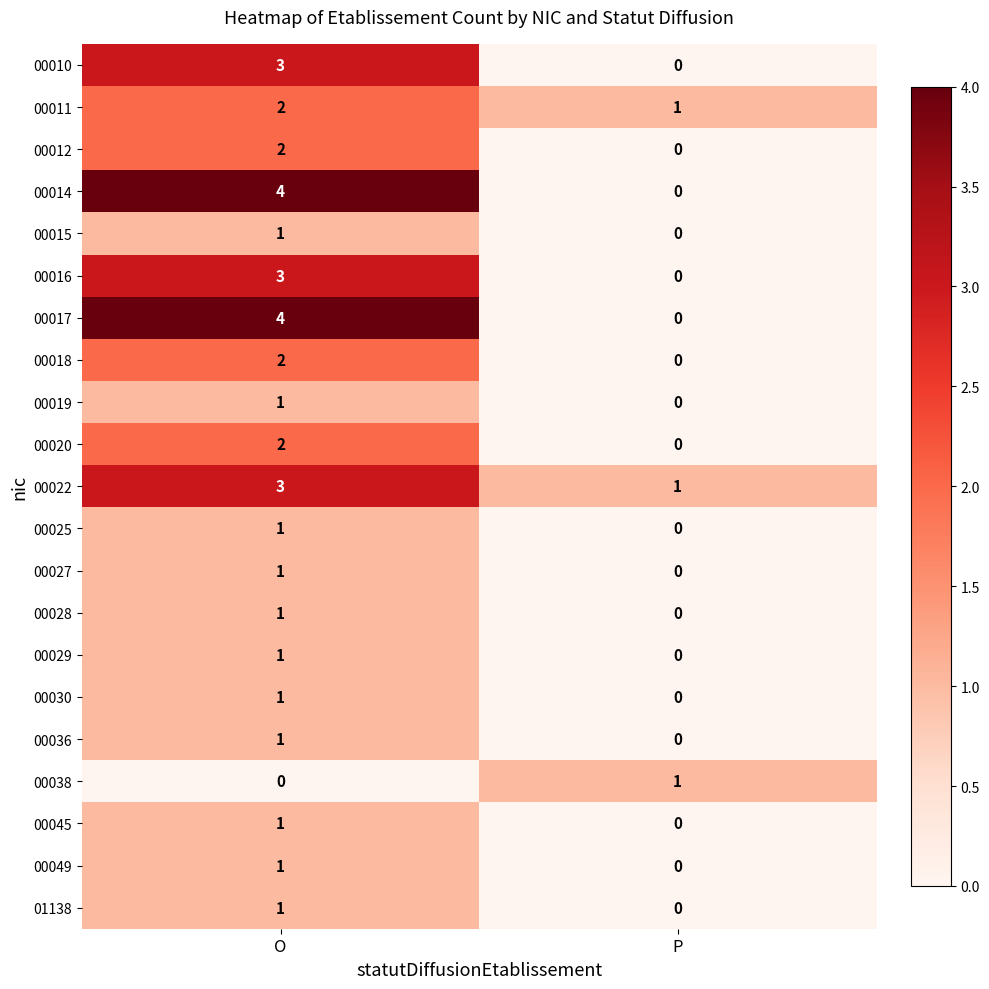

What is the sum of the 00017 values at P and O?

4